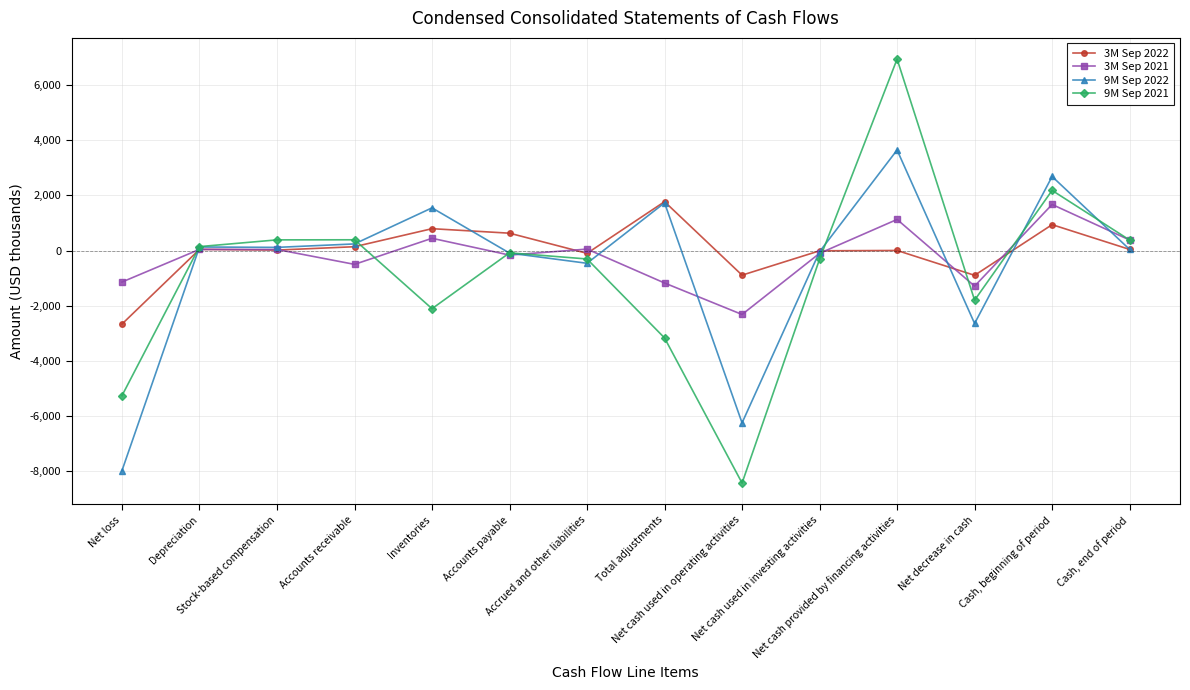

What is the value of the 3M Sep 2021 point at the 9th from the left?

-2315